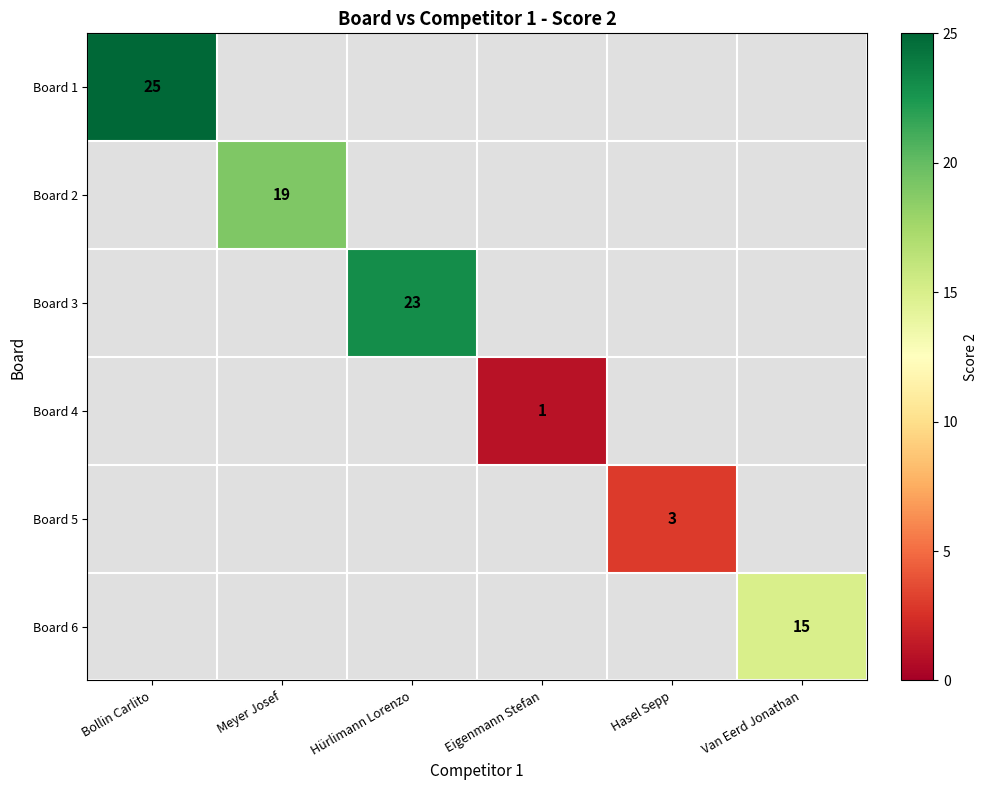

Is the value of Board 6 at Hasel Sepp greater than the value of Board 1 at Van Eerd Jonathan?

No